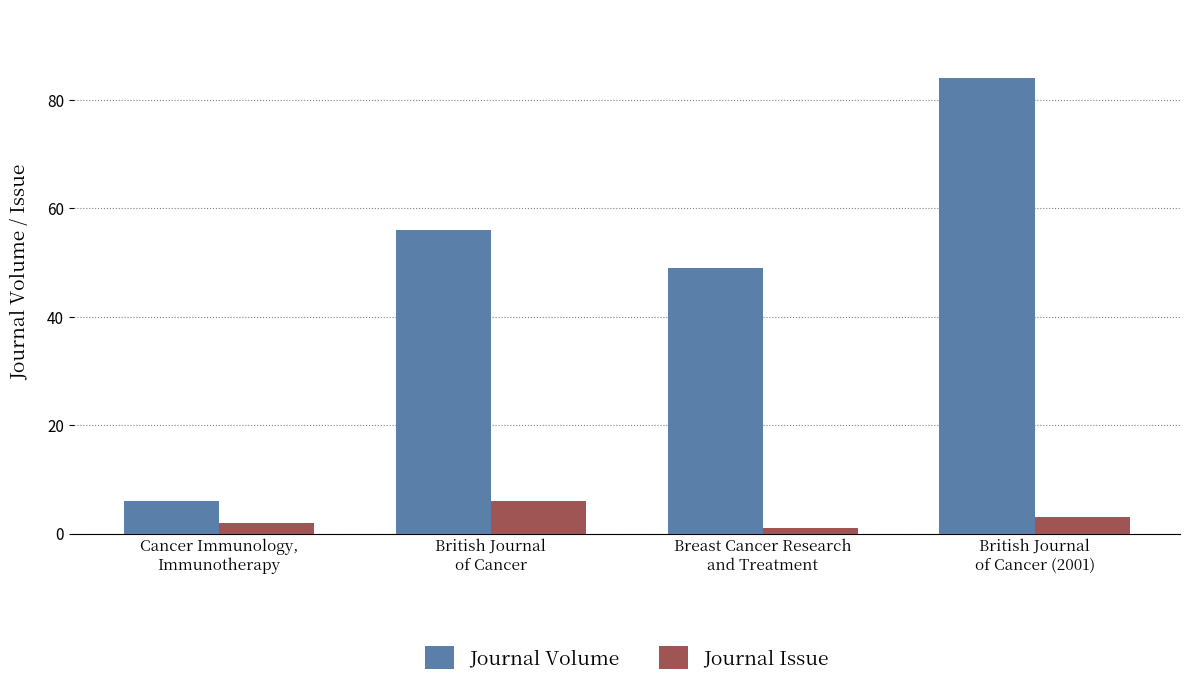

What is the spread (max minus min) of values at Cancer Immunology,
Immunotherapy?

4